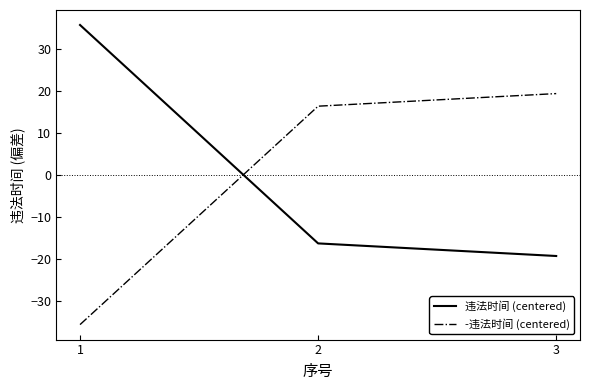

What is the spread (max minus min) of values at 2?

32.7